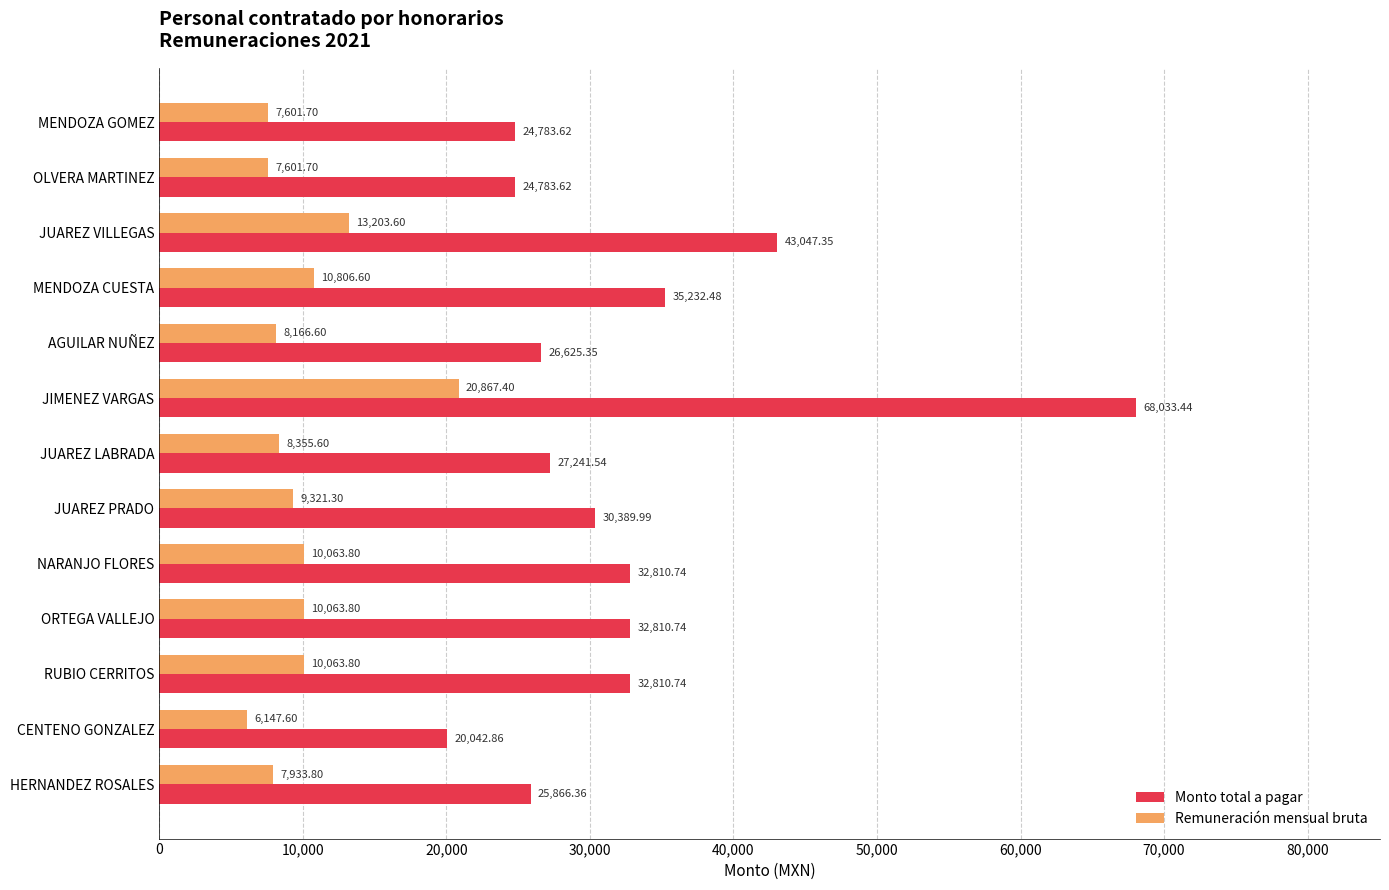

What is the difference between the maximum and minimum values in the Remuneración mensual bruta series?

14719.8